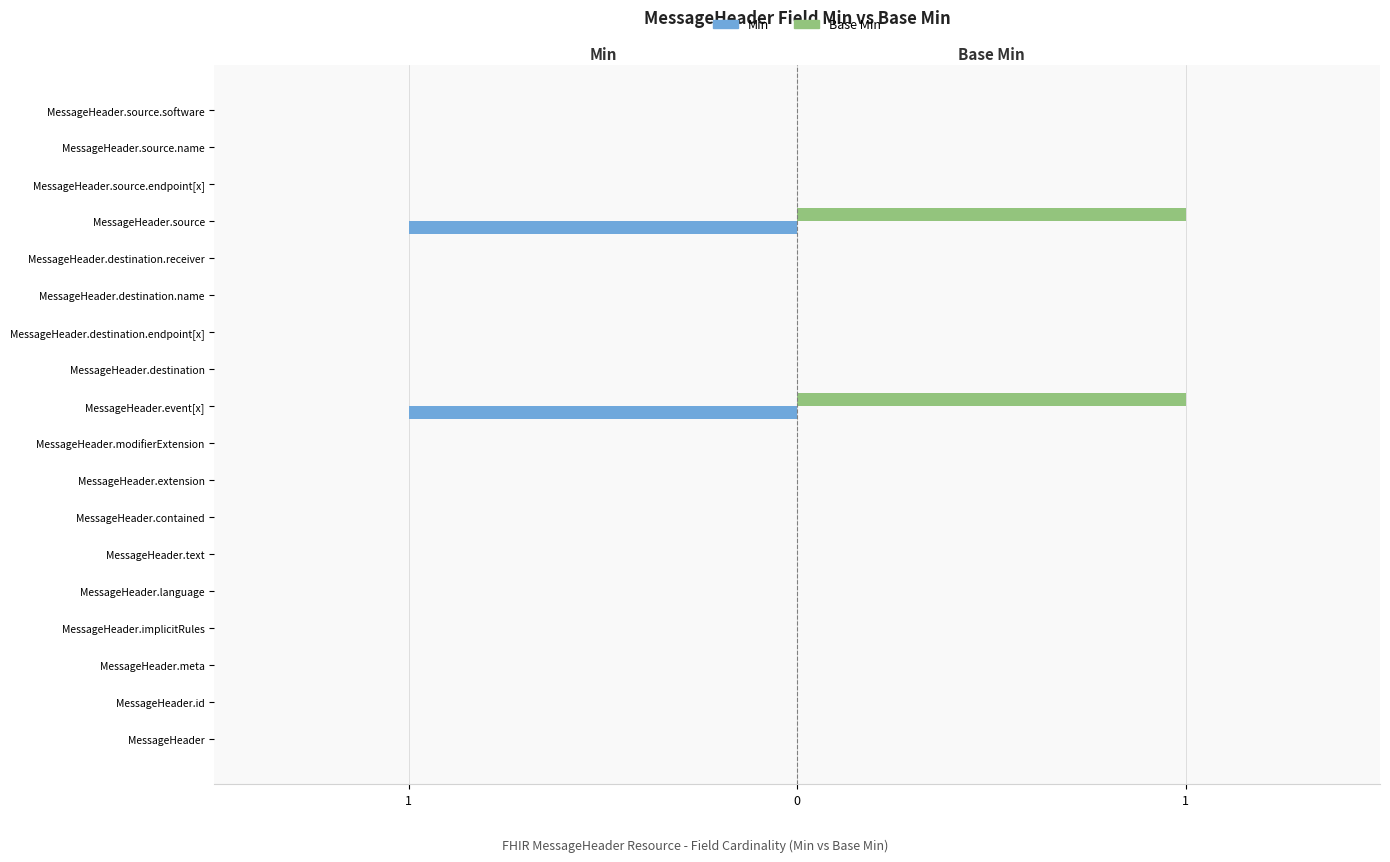

At how many categories does at least one series exceed 0?

2